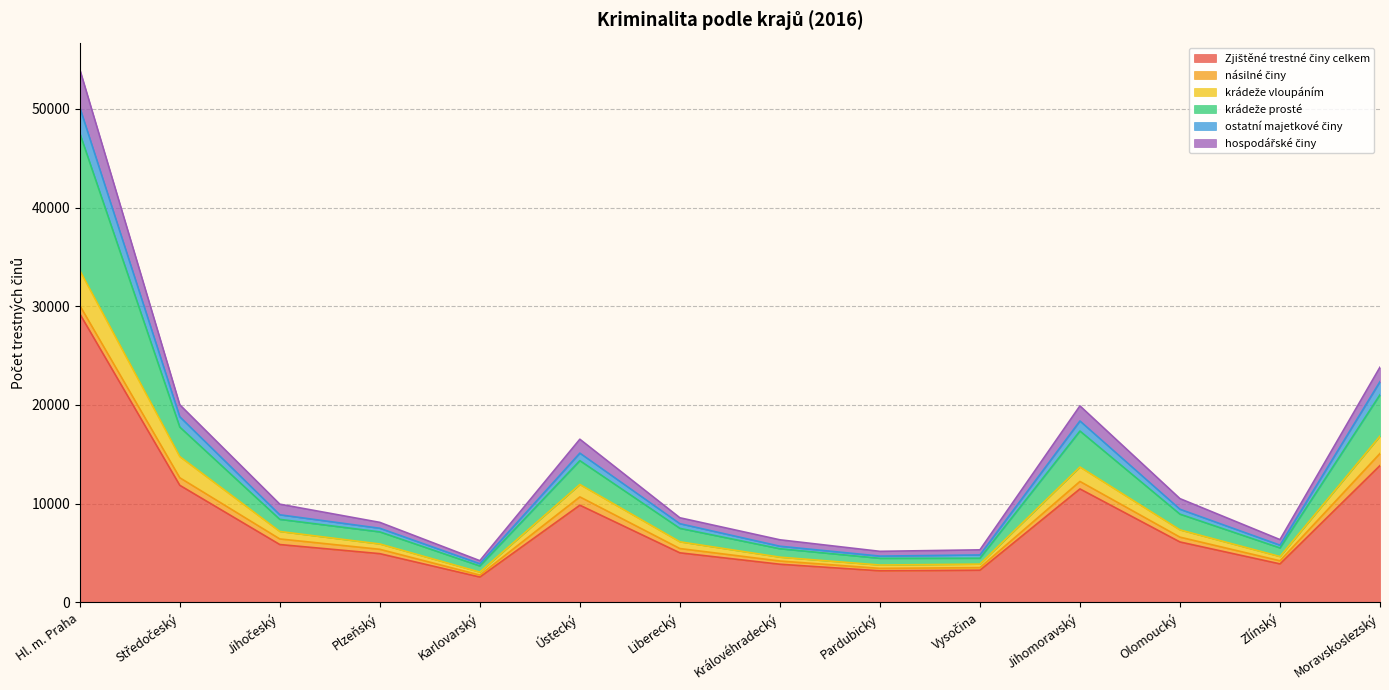

What is the difference between the maximum and second lowest values in the Zjištěné trestné činy celkem series?

26037